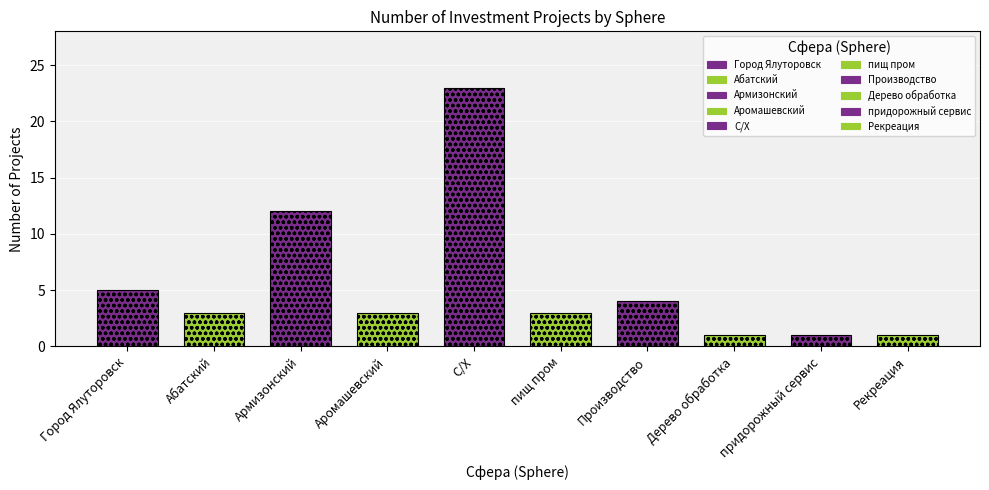

What is the sum of all values?

56